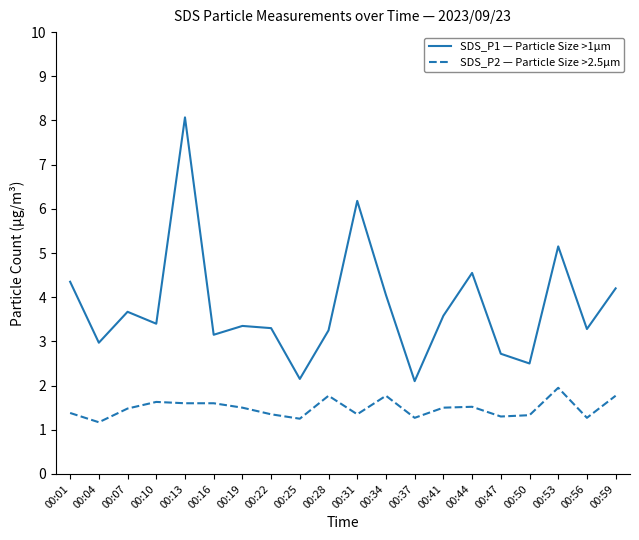

At which category is the sum across all series the highest?

00:13